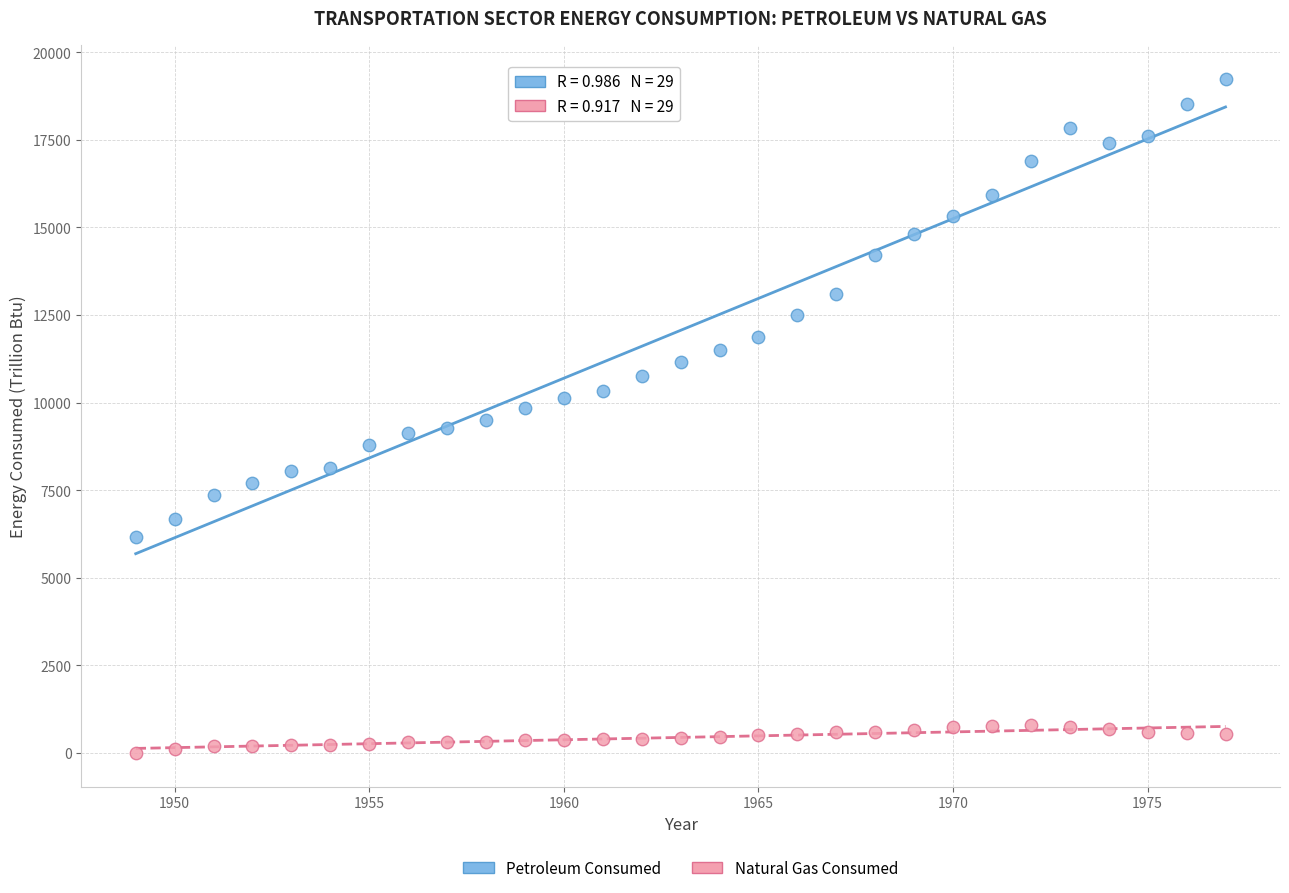

What are all the series names shown in the legend?

Petroleum Consumed, Natural Gas Consumed